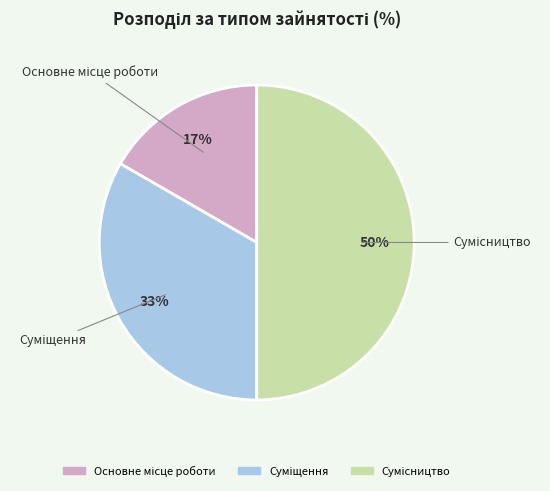

To the nearest percent, what is the difference between the largest and smallest slice percentages?

33%